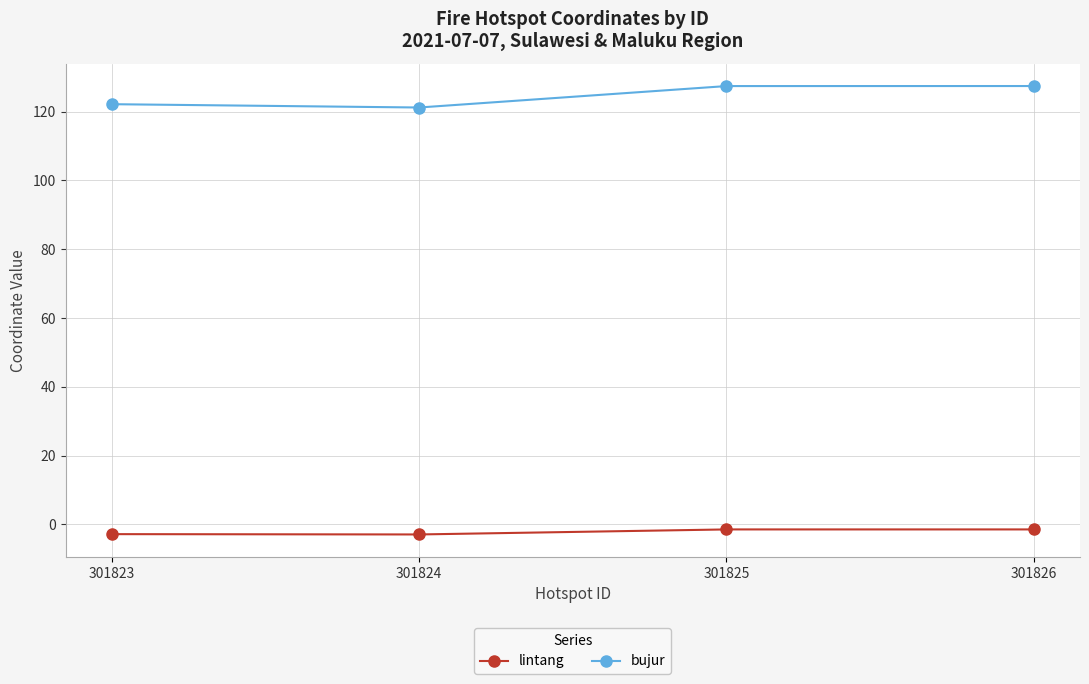

Rank the series by their maximum value, from lowest to highest.

lintang, bujur